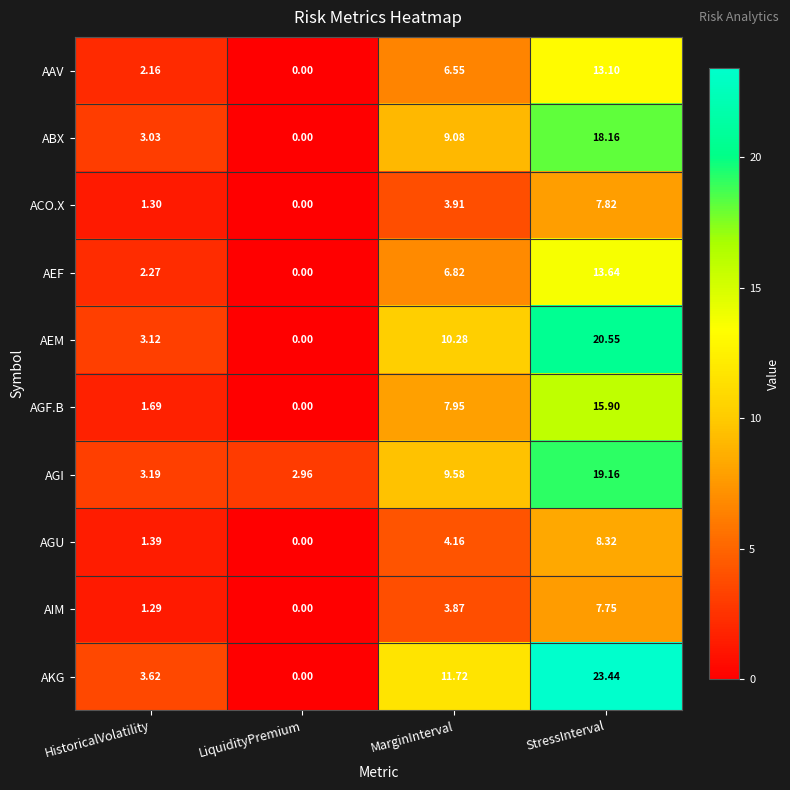

At which label does AGU first exceed 4?

MarginInterval